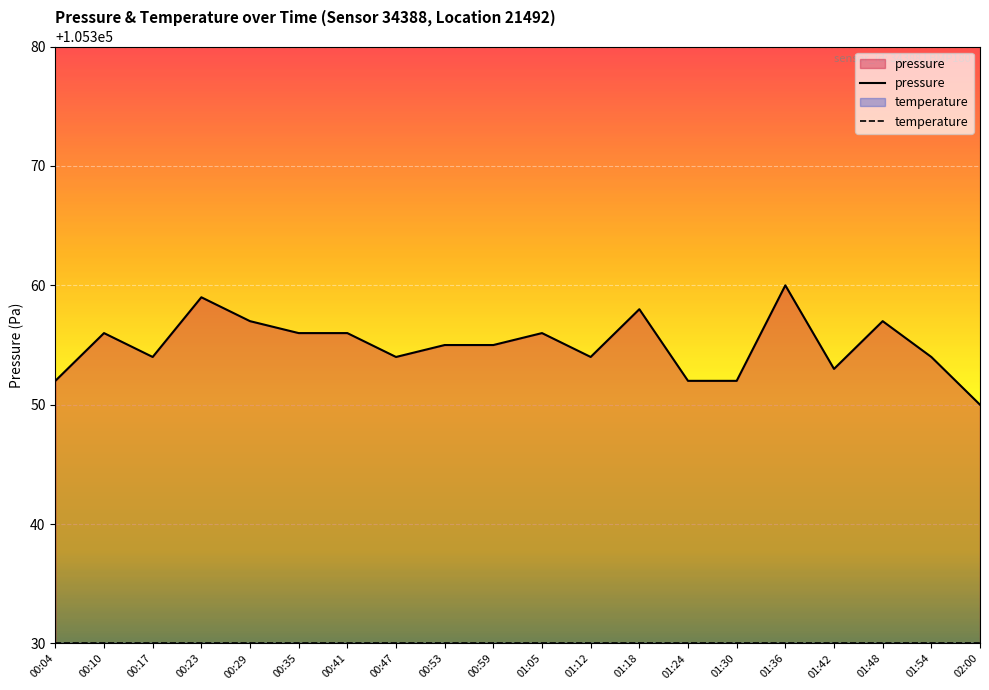

What is the sum of the values at 00:35 and 01:48?

210713